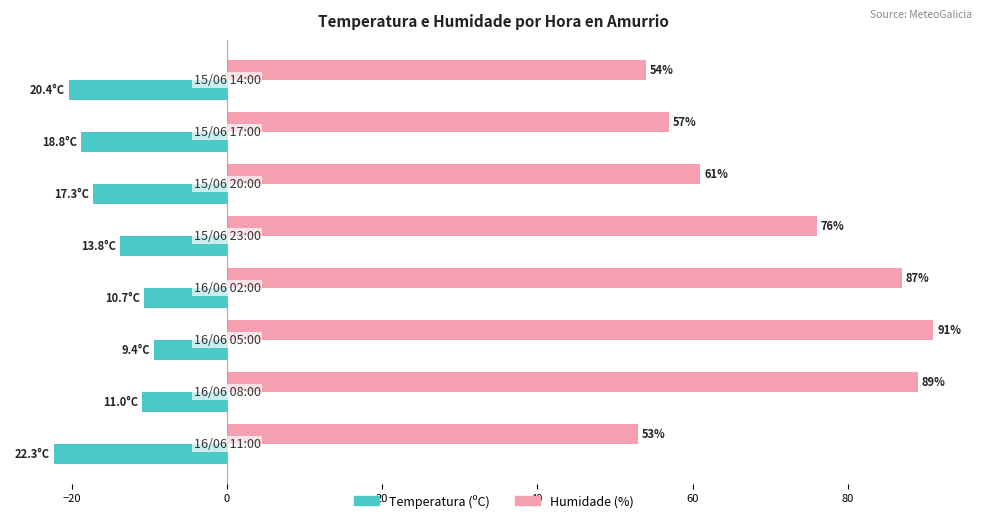

Which series has the largest range (max minus min)?

Humidade (%)